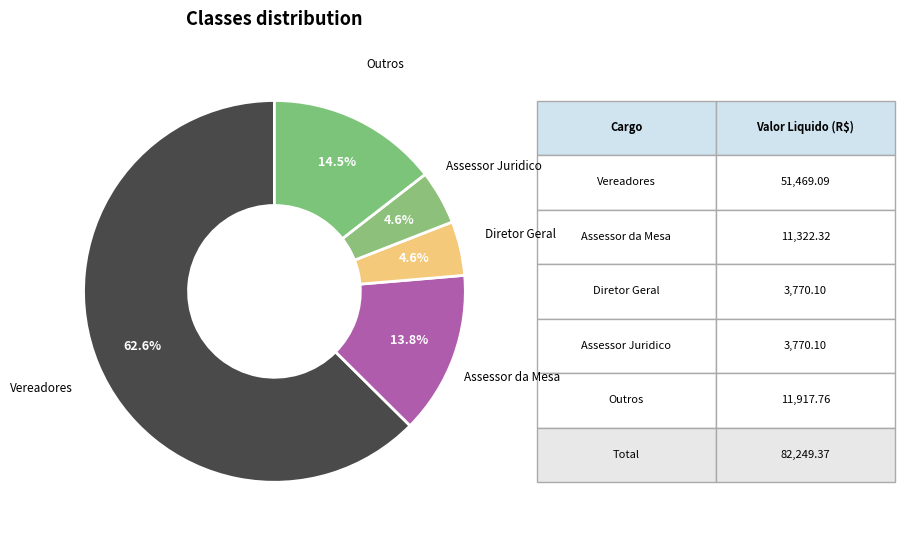

Combined, do Assessor Juridico and Outros account for over 50%?

No